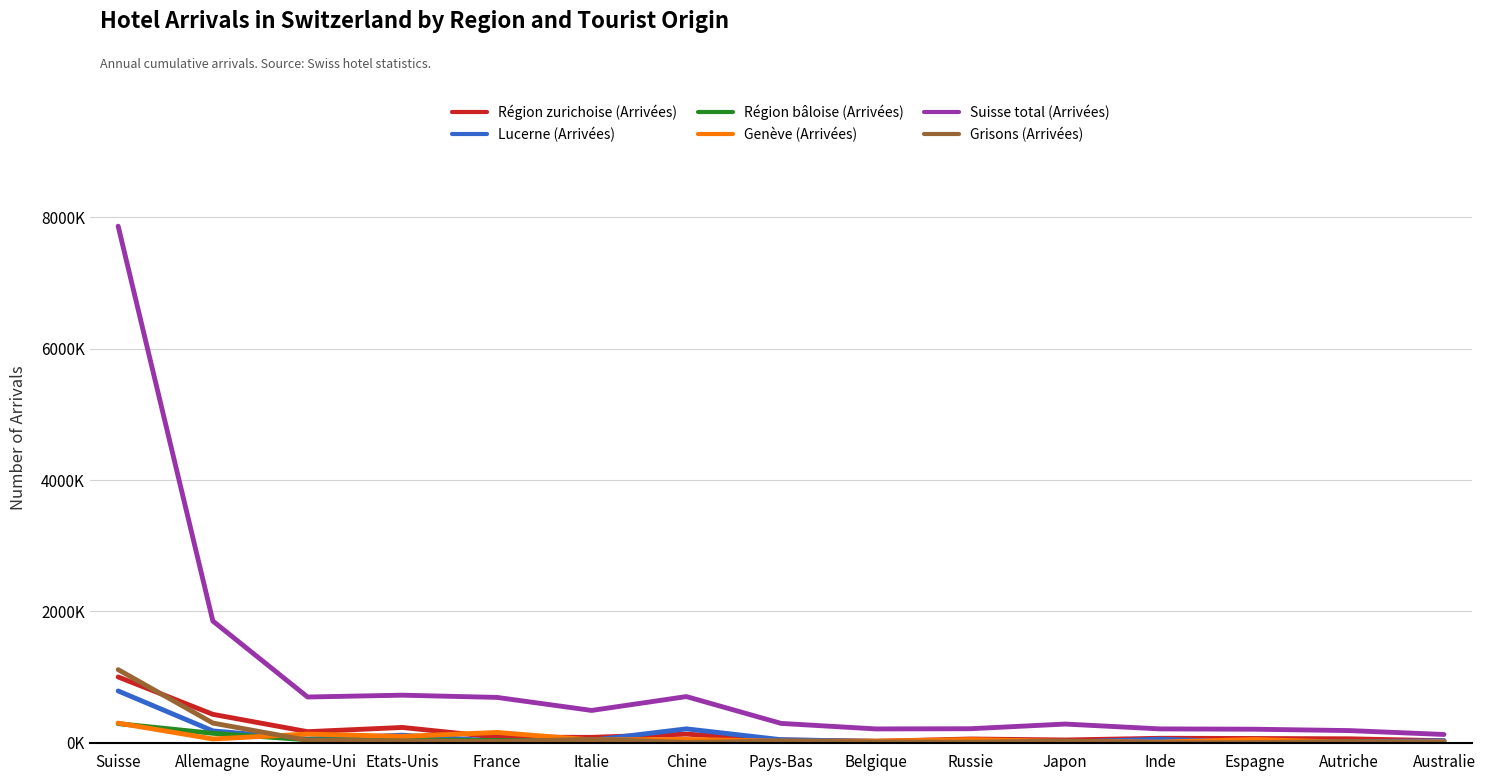

What is the lowest value of the Genève (Arrivées) series?

9081